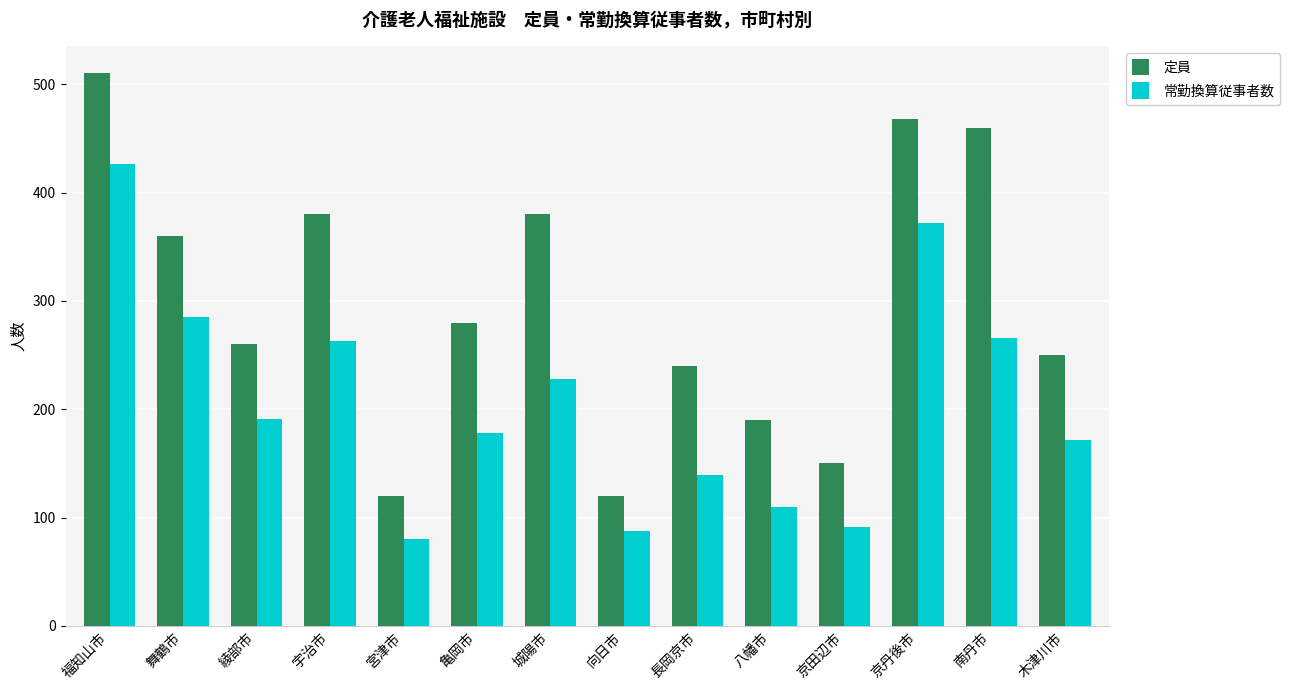

Between 八幡市 and 木津川市, which series saw the biggest shift?

常勤換算従事者数